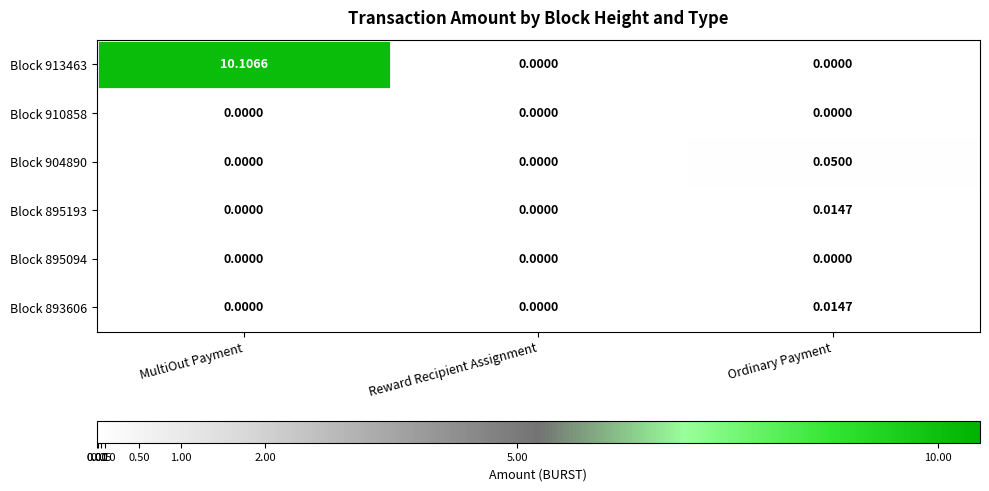

At which category is the sum across all series the highest?

MultiOut Payment